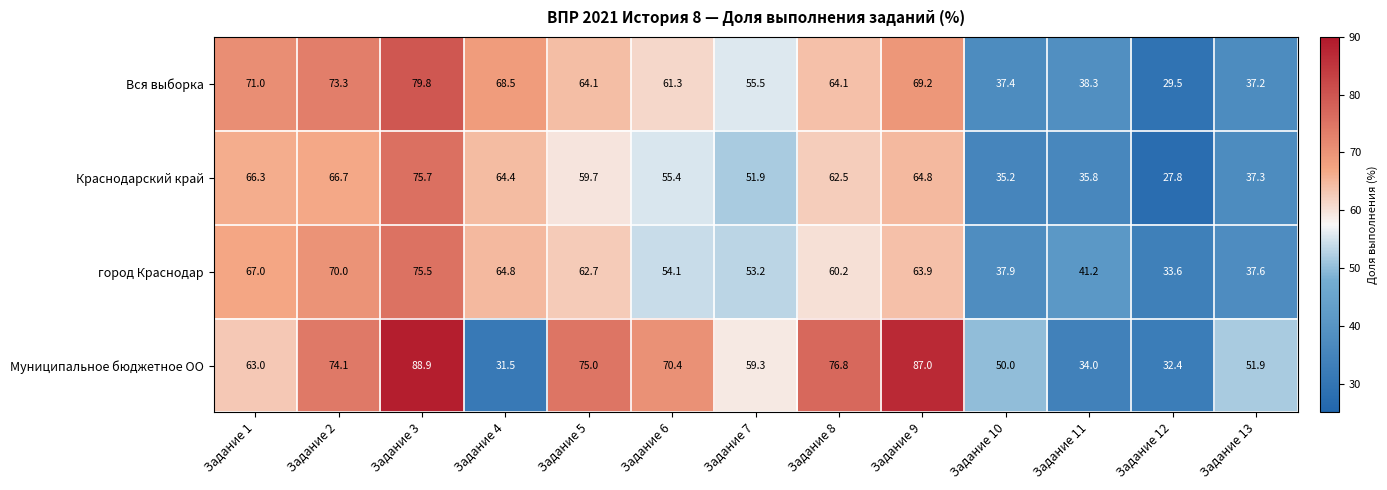

Is it true that город Краснодар equals 40.7 at Задание 1?

False